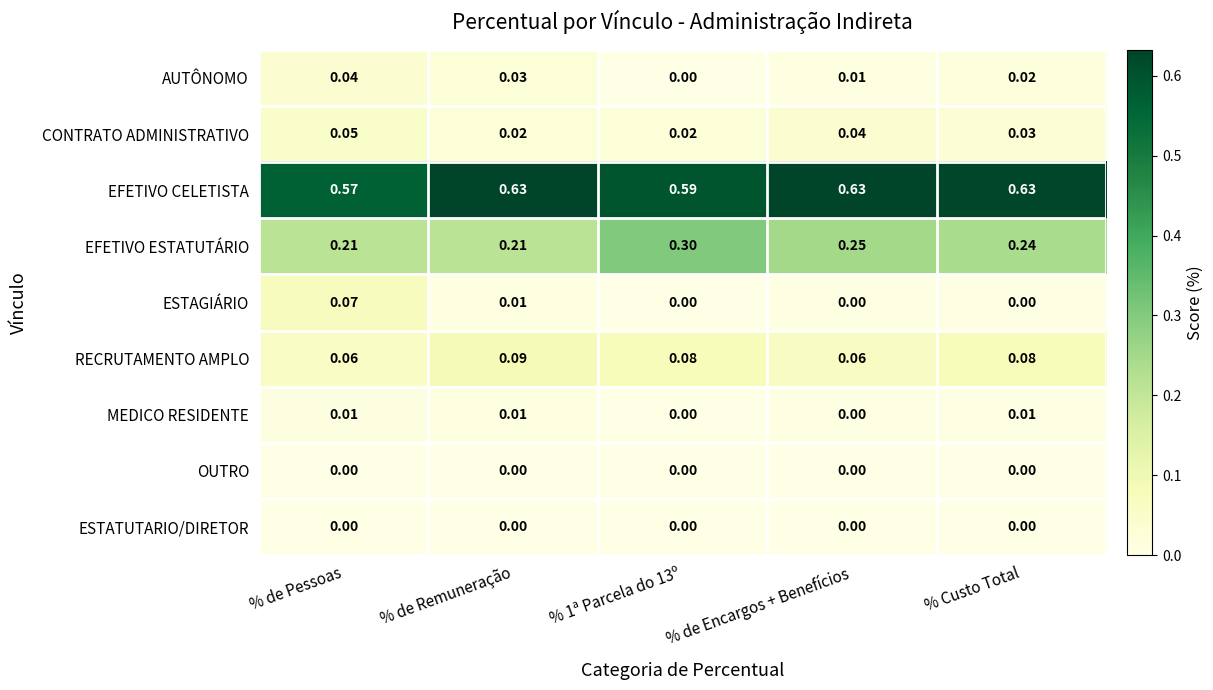

Which series changed the most between % de Pessoas and % 1ª Parcela do 13º?

EFETIVO ESTATUTÁRIO